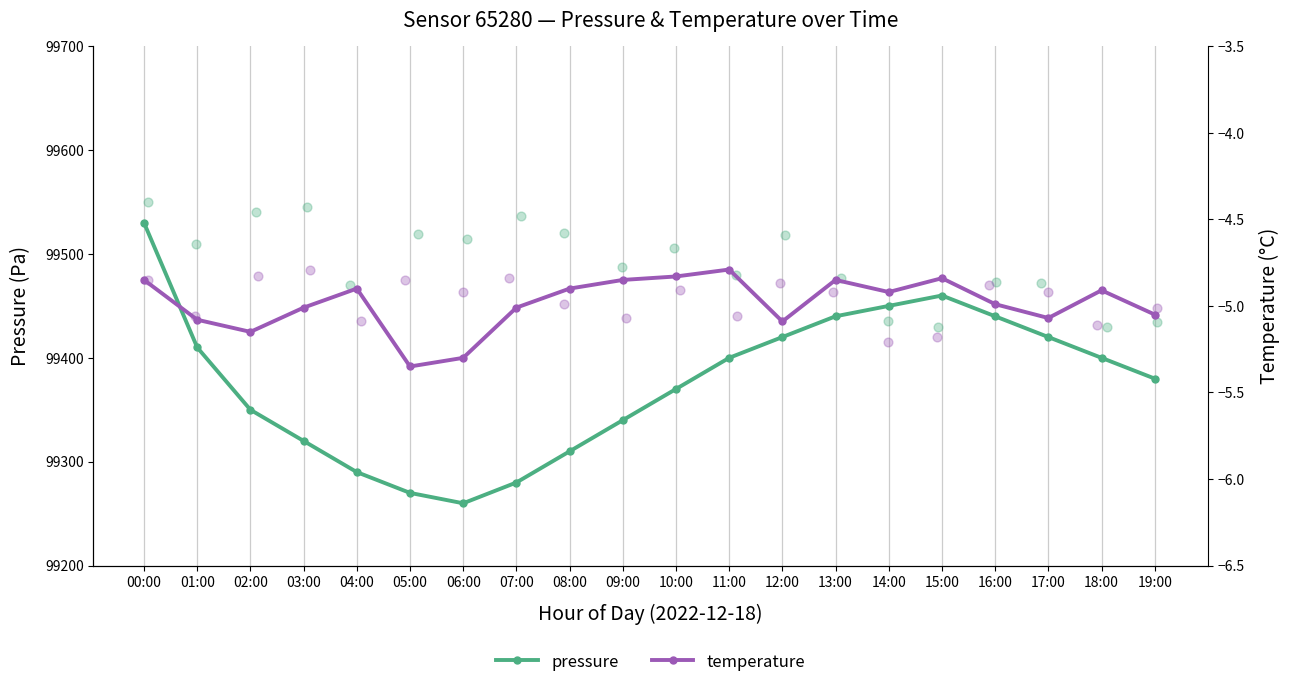

Which series contains the lowest Y value?

temperature